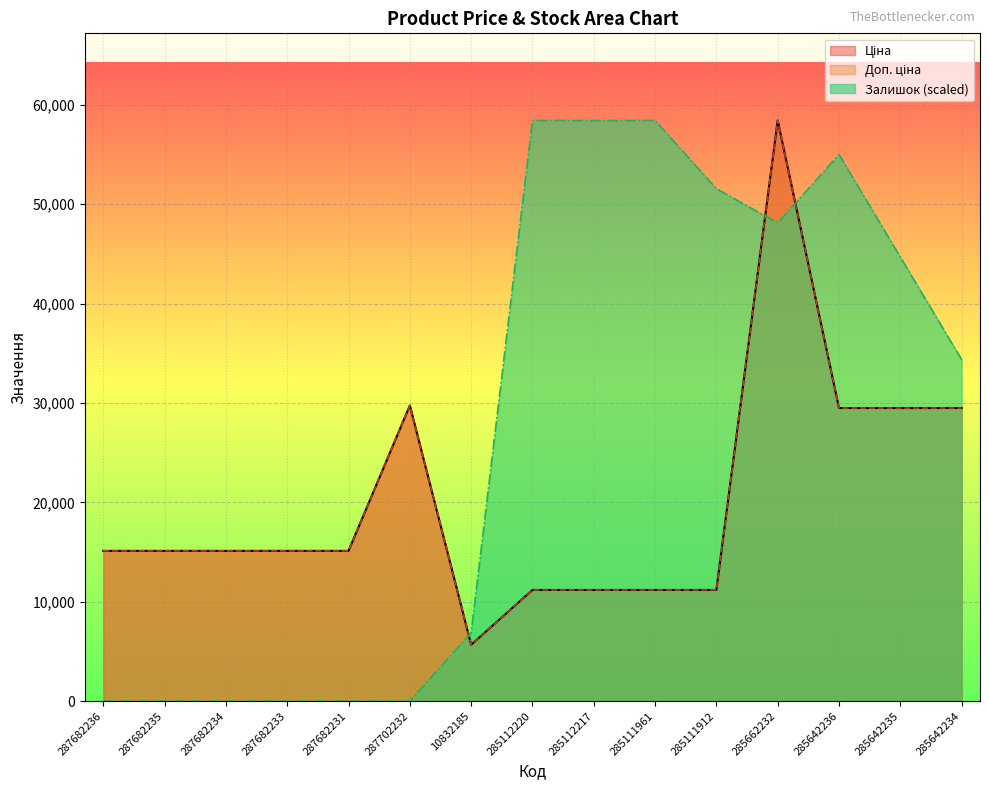

Where is the first local maximum for Залишок?

285642236